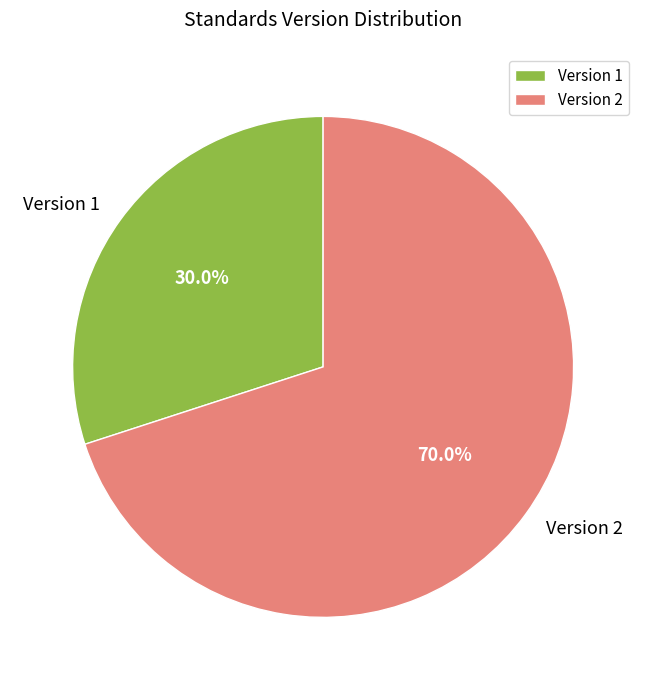

Approximately how many times larger is the value at Version 2 compared to Version 1?

2.3